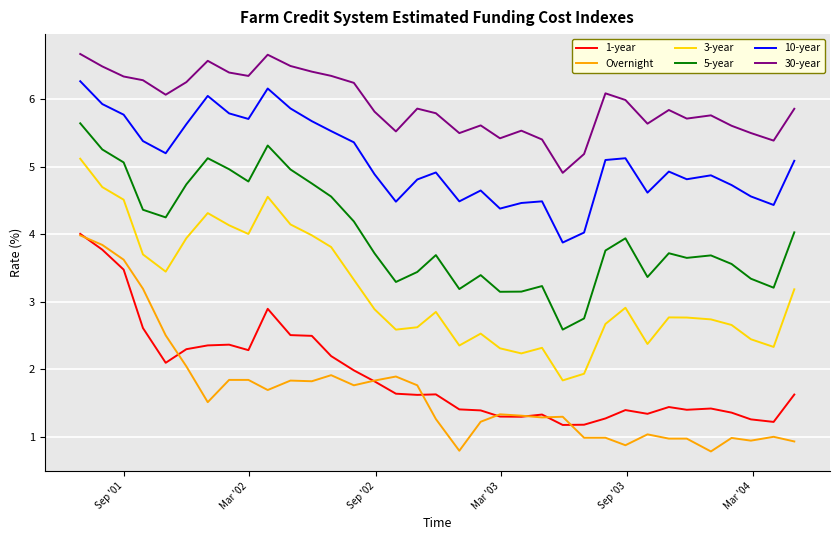

True or false: 3-year and 5-year cross at least once.

False